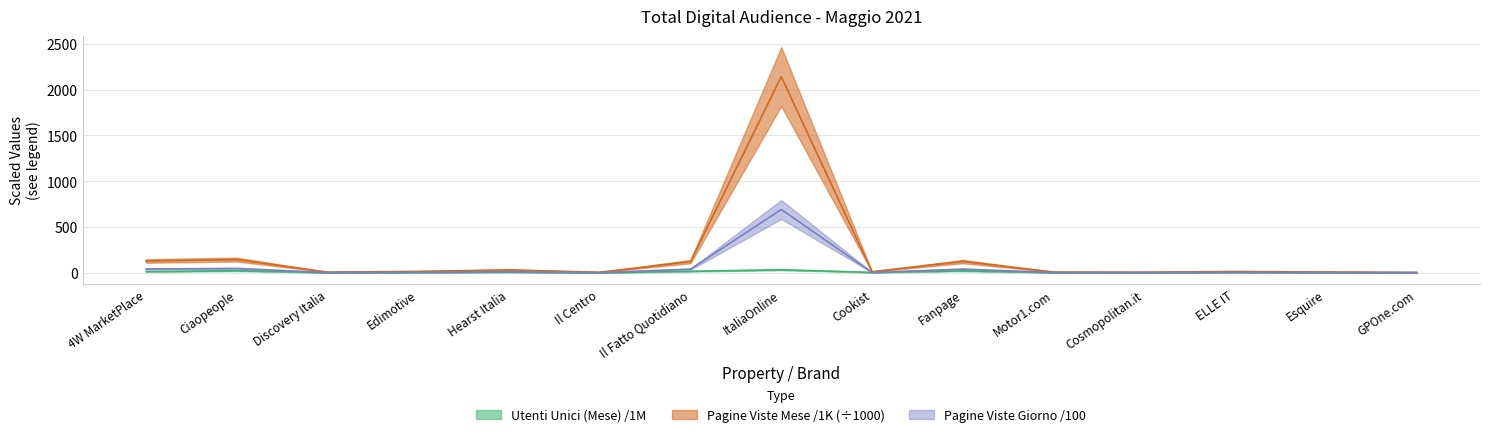

What is the label of the 1st point from the right?

GPOne.com